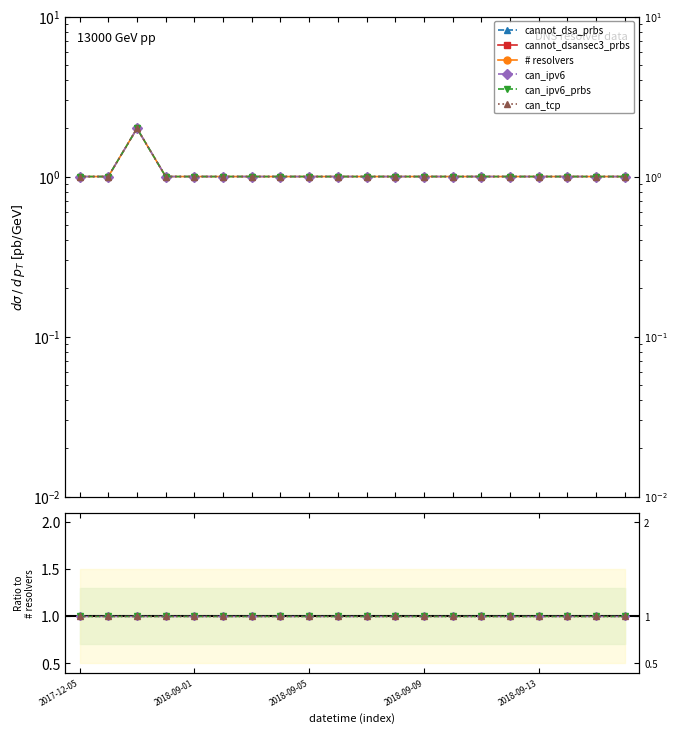

At which label is cannot_dsansec3_prbs closest to 0?

2017-12-05